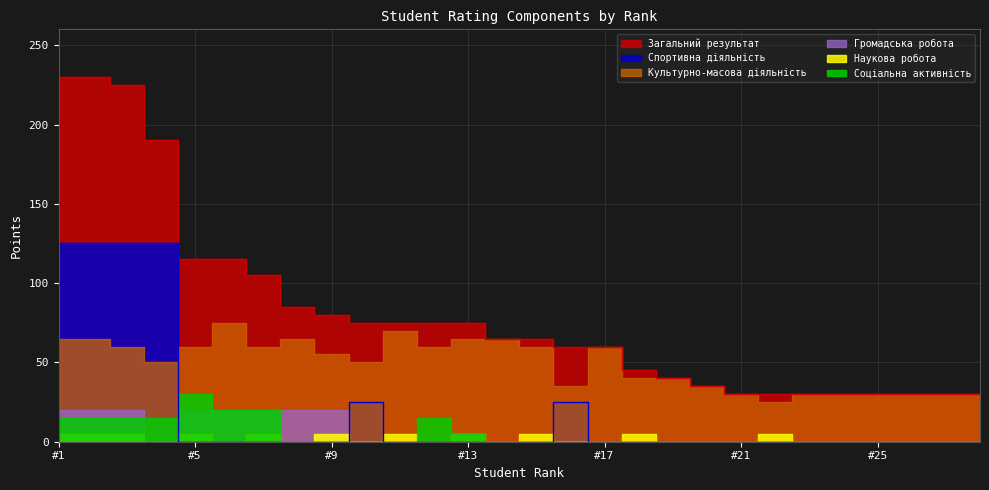

Reading left to right, list all the values displayed in this chart.

Культурно-масова діяльність: 65	65	60	50	60	75	60	65	55	50	70	60	65	65	60	35	60	40	40	35	30	25	30	30	30	30	30	30
Спортивна діяльність: 125	125	125	125	0	0	0	0	0	25	0	0	0	0	0	25	0	0	0	0	0	0	0	0	0	0	0	0
Громадська робота: 20	20	20	0	20	20	20	20	20	0	0	0	0	0	0	0	0	0	0	0	0	0	0	0	0	0	0	0
Наукова робота: 5	5	5	0	5	0	5	0	5	0	5	0	5	0	5	0	0	5	0	0	0	5	0	0	0	0	0	0
Соціальна активність: 15	15	15	15	30	20	20	0	0	0	0	15	5	0	0	0	0	0	0	0	0	0	0	0	0	0	0	0
Загальний результат: 230	230	225	190	115	115	105	85	80	75	75	75	75	65	65	60	60	45	40	35	30	30	30	30	30	30	30	30